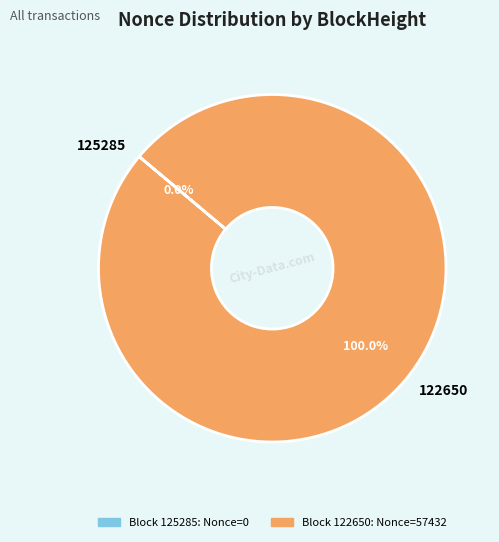

Is the sum of 125285 and 122650 greater than half?

Yes